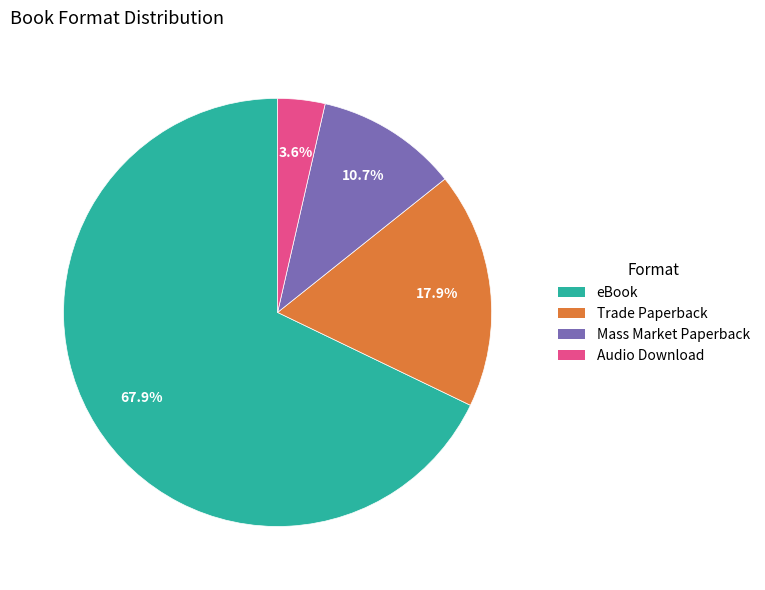

How many segments does this pie chart have?

4